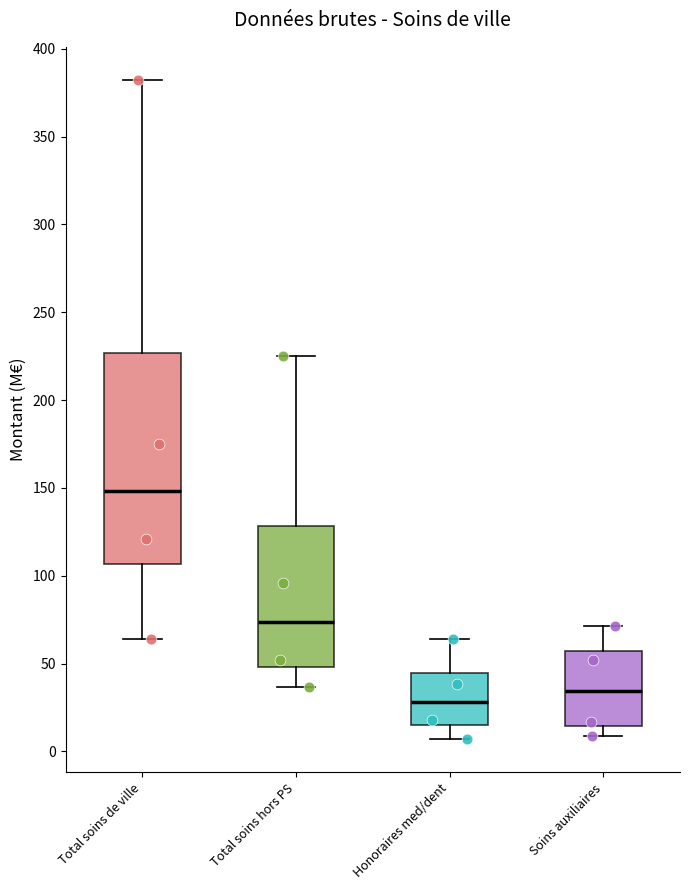

Where is the upper edge of the box for Honoraires med/dent on the y-axis? The values are not printed on the chart, so give them approximately, as read against the axis.

45